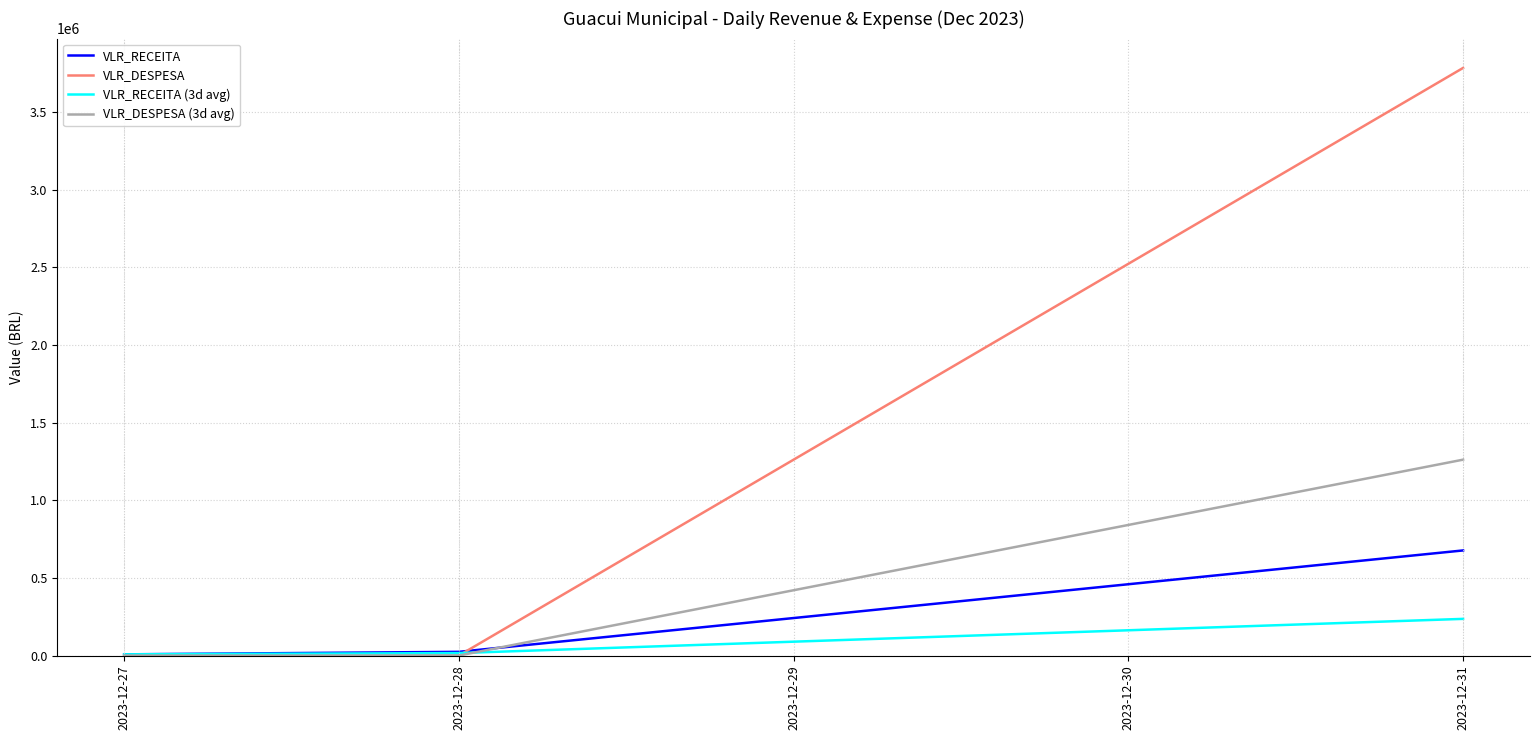

At which label does VLR_DESPESA reach its peak?

2023-12-31